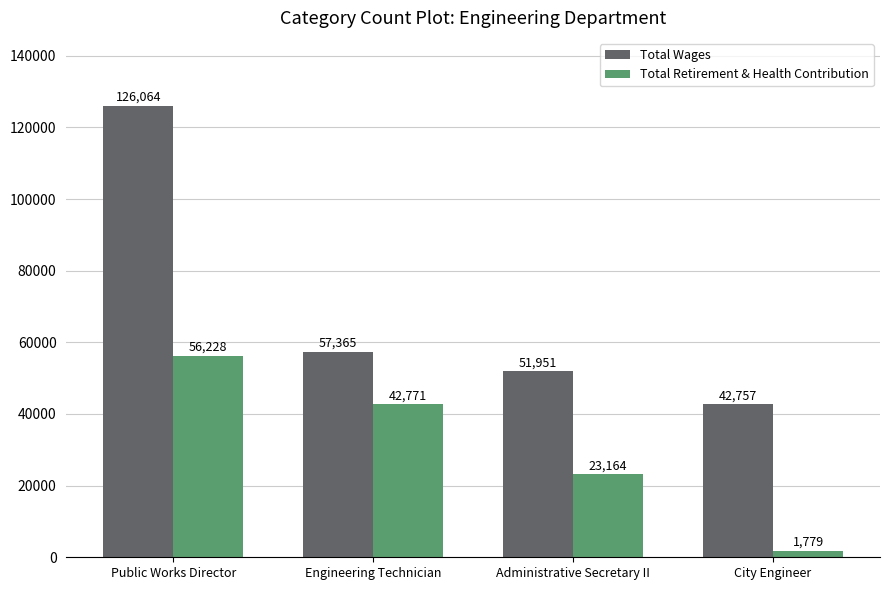

How many bars are there in each group?

2